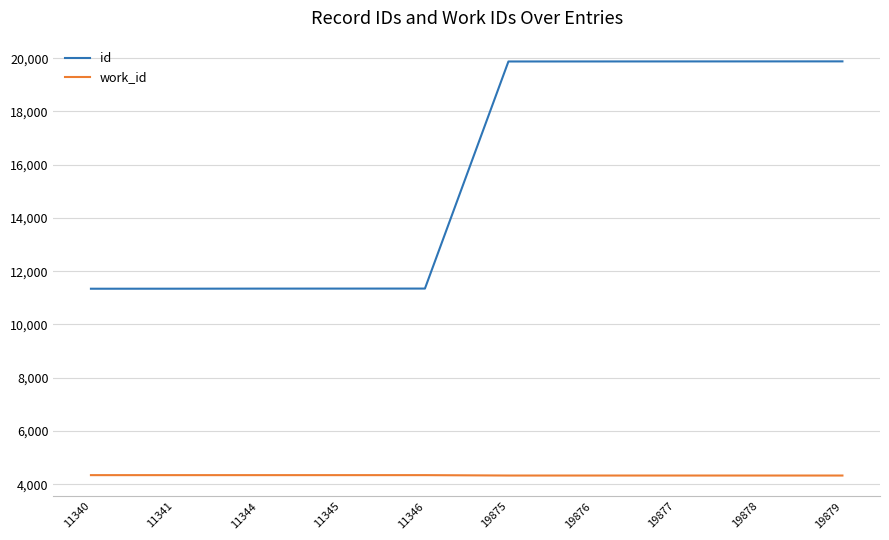

What is the sum of the work_id values at 19879 and 11341?

8663